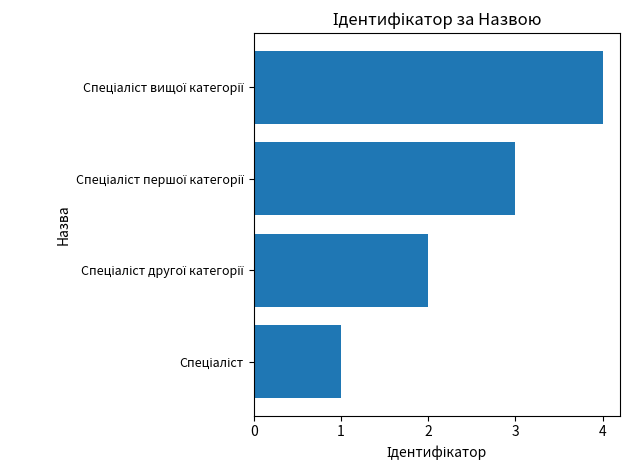

What is the difference between the maximum and minimum values?

3